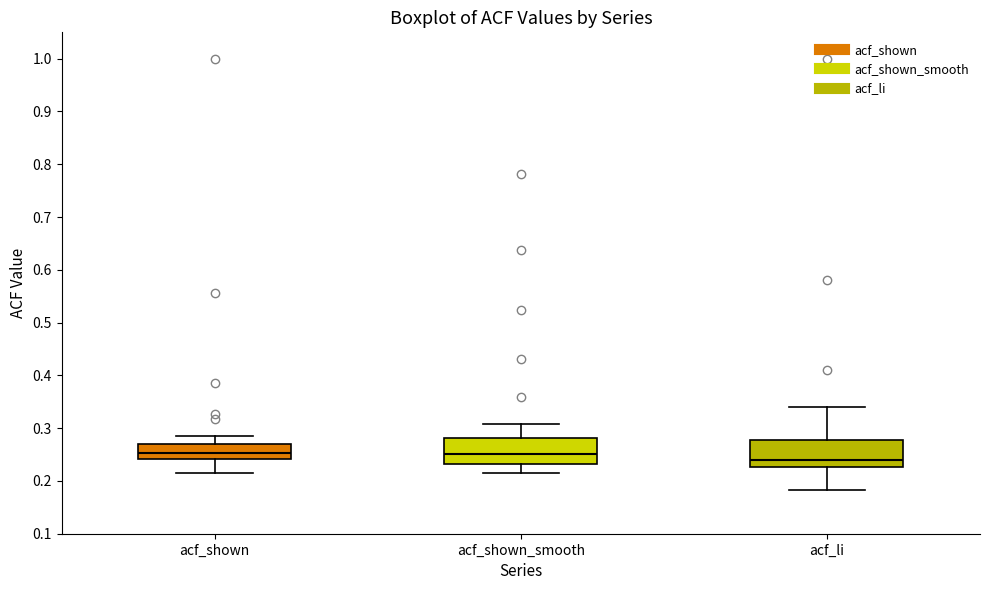

Reading left to right, read every box against the y-axis: the position of its median line, the range the box covers, and the ends of its whiskers. The values are not printed on the chart, so give them approximately, as read against the axis.

acf_shown: median 0.25, box 0.24 to 0.27, whiskers 0.22 to 0.29
acf_shown_smooth: median 0.25, box 0.23 to 0.28, whiskers 0.22 to 0.31
acf_li: median 0.24, box 0.23 to 0.28, whiskers 0.18 to 0.34